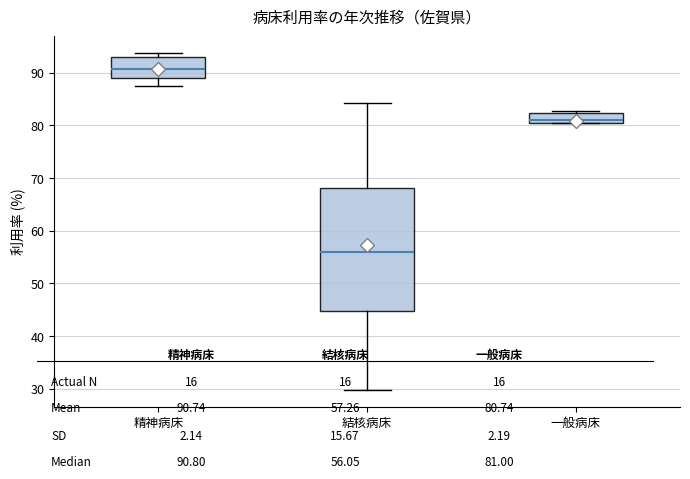

Which box's median line is the lowest?

結核病床